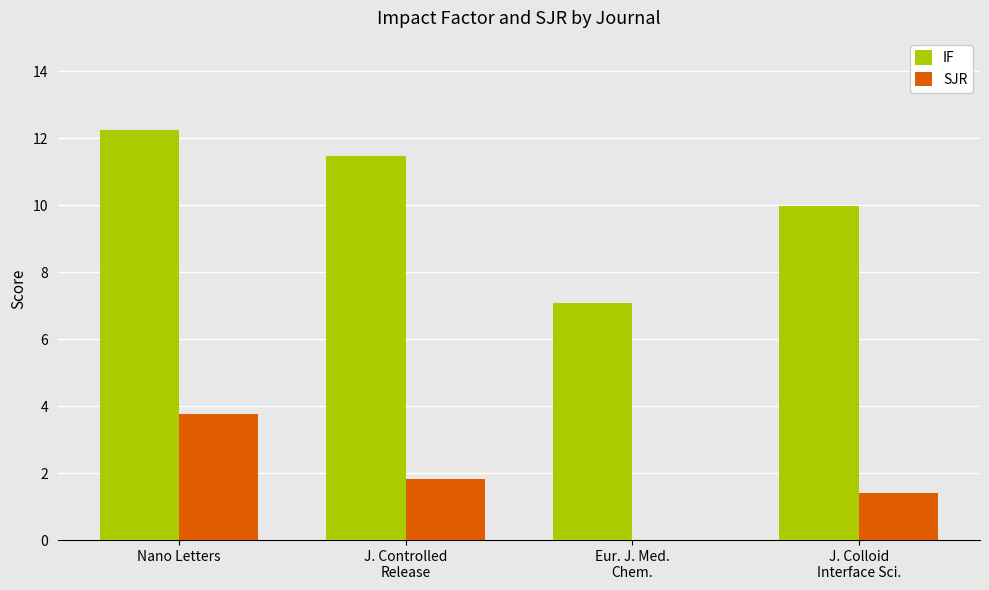

At which category is the sum across all series the highest?

Nano Letters